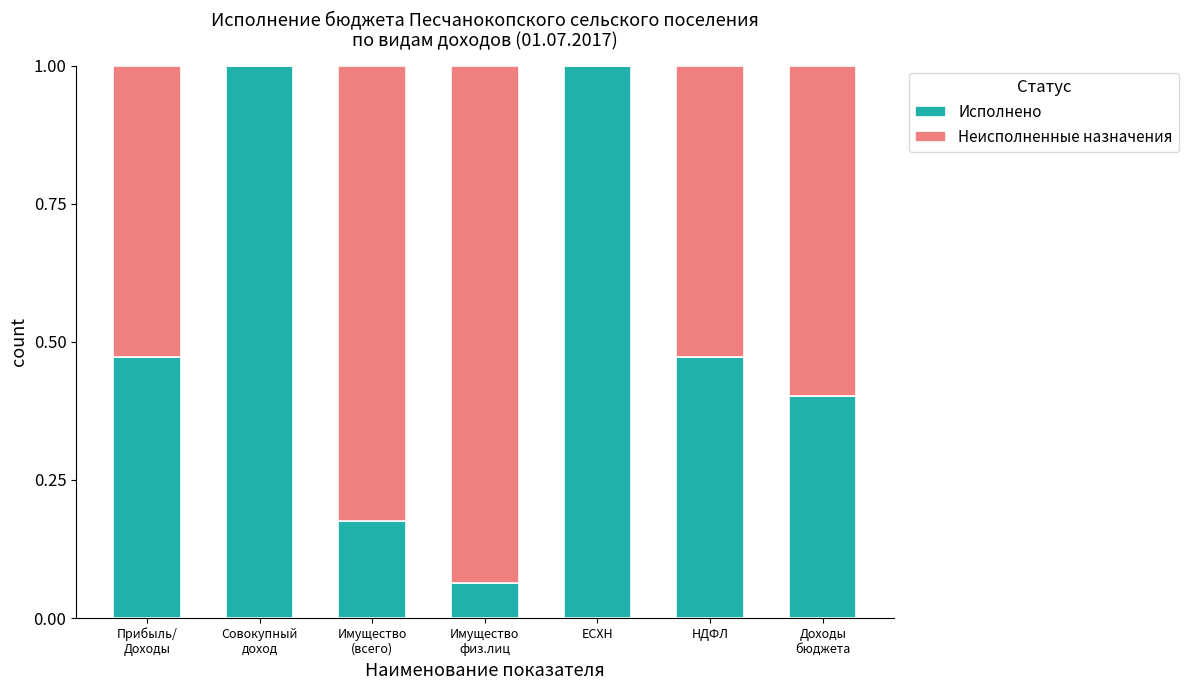

What is the maximum value for Исполнено?

1.0